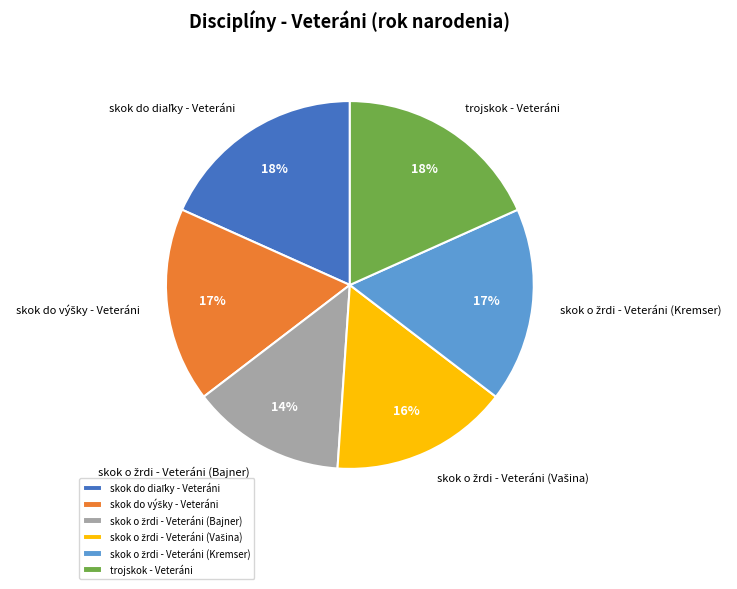

To the nearest percent, what is the average slice percentage?

17%